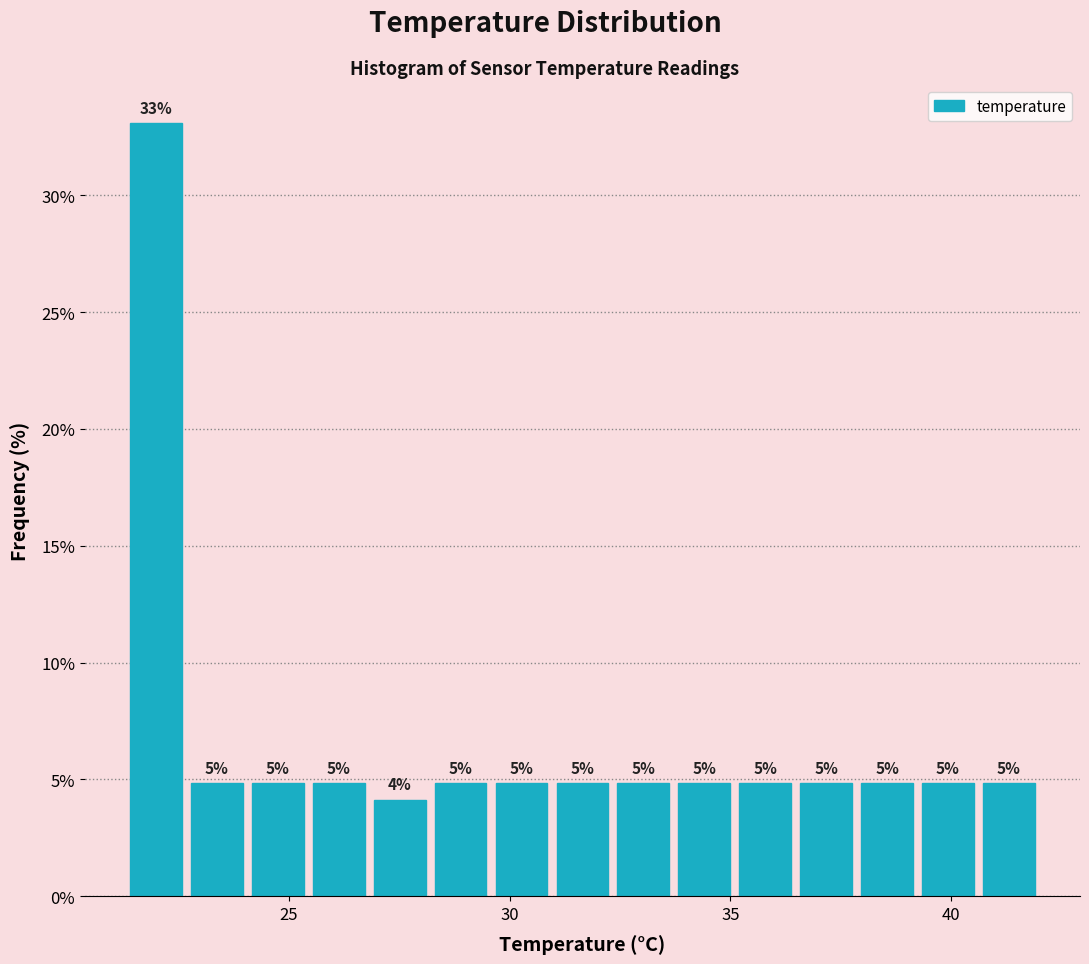

Around what value on the x-axis is the tallest bar? Give the approximate position of its centre, as read against the axis.

22.0